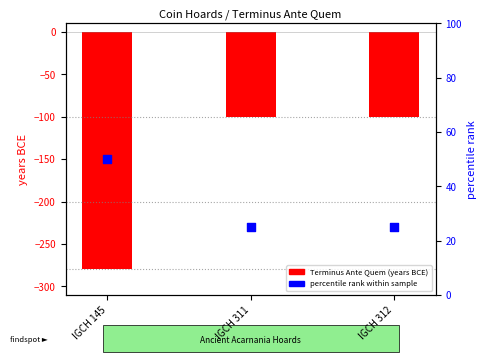

At how many categories does at least one series exceed -194?

3